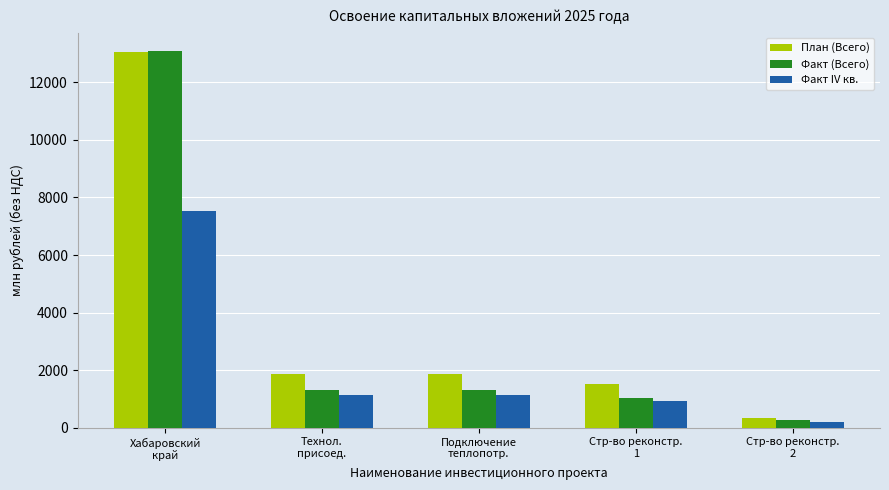

At which label does Факт (Всего) reach its minimum?

Стр-во реконстр.
2